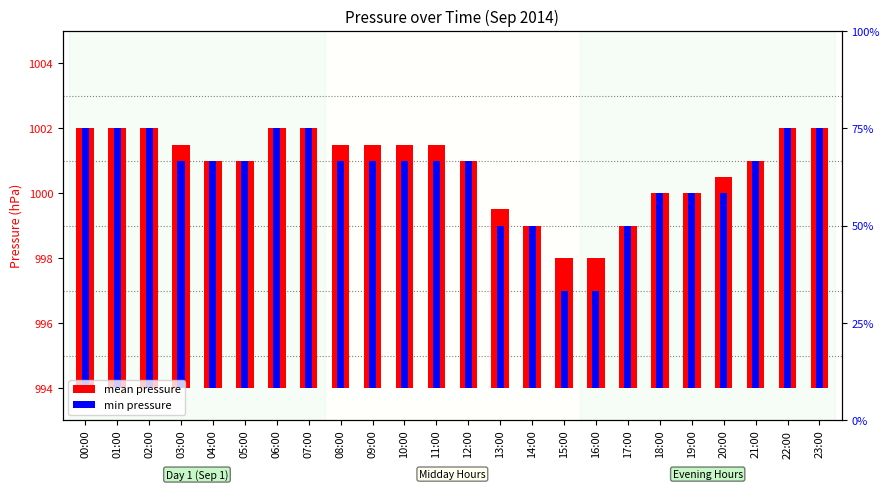

What are all the series names shown in the legend?

mean pressure, min pressure